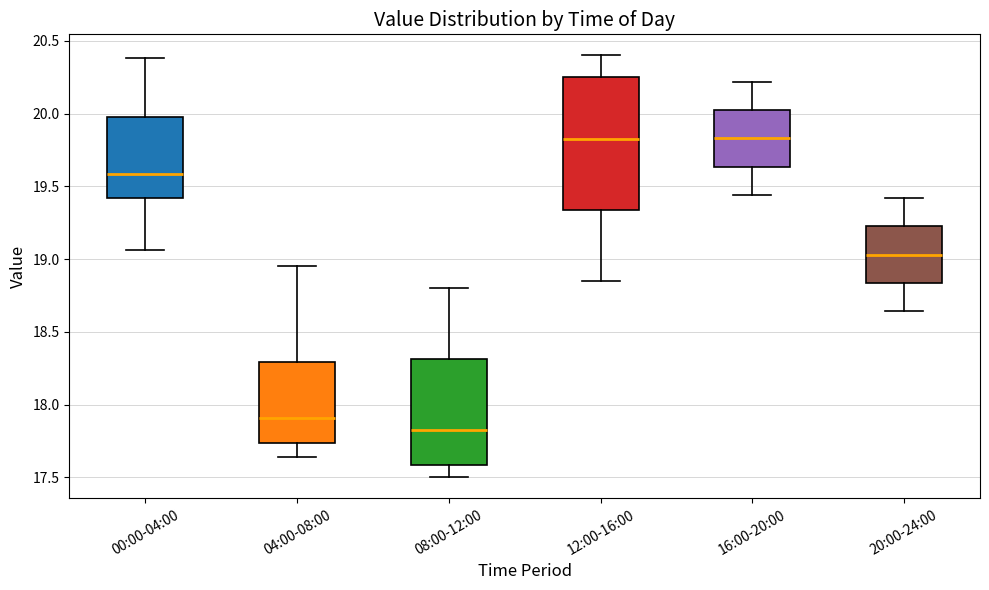

Reading left to right, transcribe this box plot: for each box, give where its median line is, the range the box spans, and where its two whiskers end, as read against the y-axis. The values are not printed on the chart, so give them approximately, as read against the axis.

00:00-04:00: median 19.60, box 19.40 to 20.00, whiskers 19.05 to 20.40
04:00-08:00: median 17.90, box 17.75 to 18.30, whiskers 17.65 to 18.95
08:00-12:00: median 17.85, box 17.60 to 18.30, whiskers 17.50 to 18.80
12:00-16:00: median 19.85, box 19.35 to 20.25, whiskers 18.85 to 20.40
16:00-20:00: median 19.85, box 19.65 to 20.05, whiskers 19.45 to 20.20
20:00-24:00: median 19.05, box 18.85 to 19.25, whiskers 18.65 to 19.40